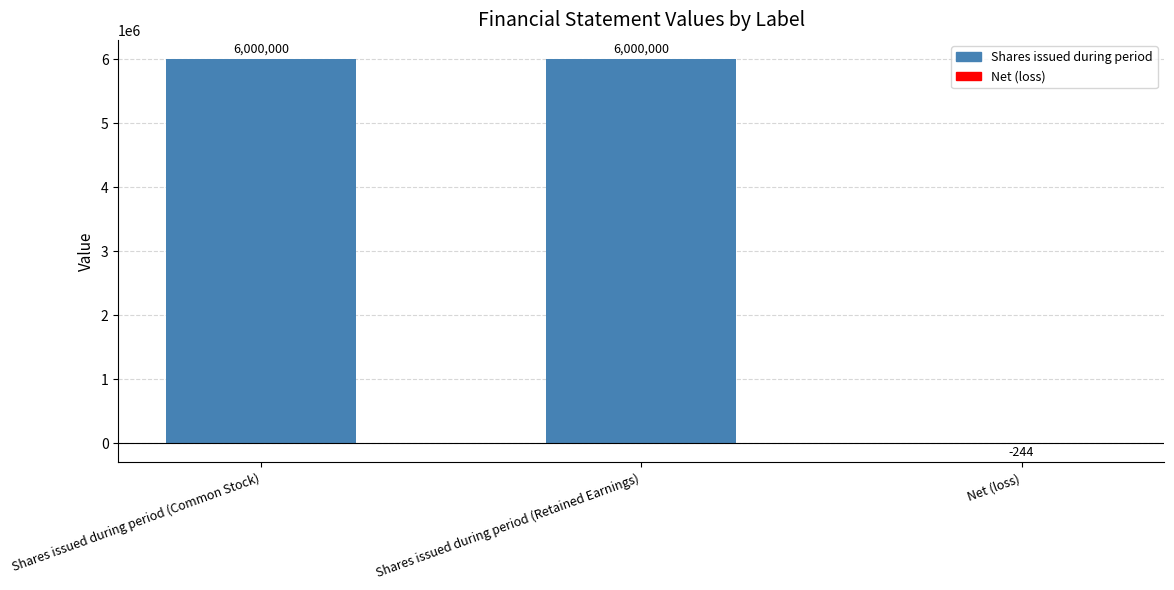

Are the bars horizontal?

No